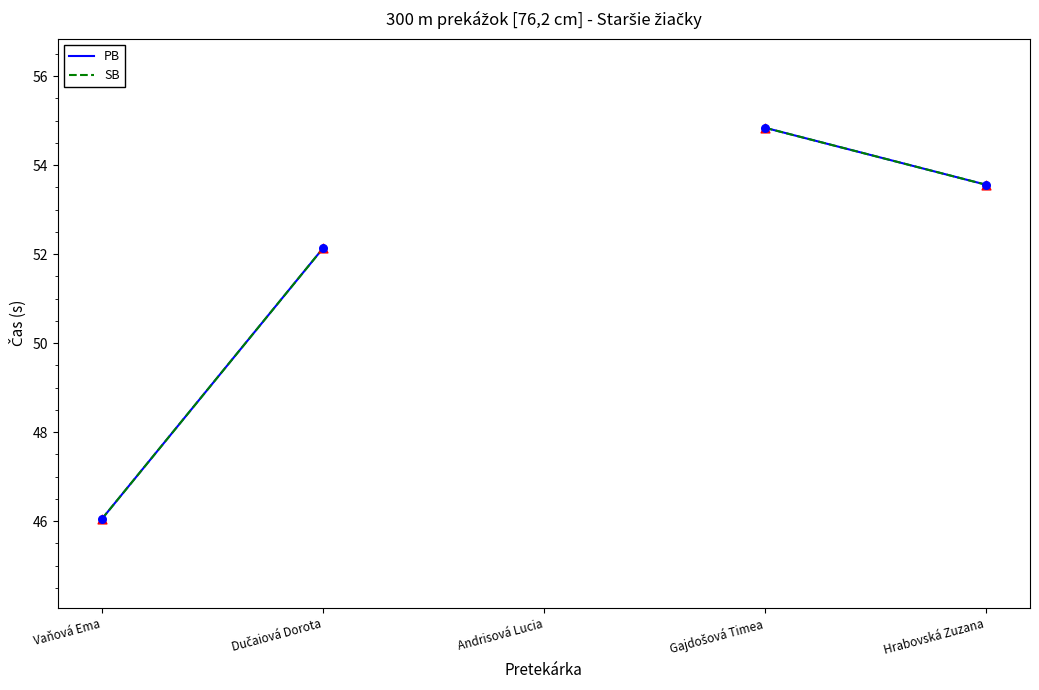

Which series contains the highest Y value?

PB